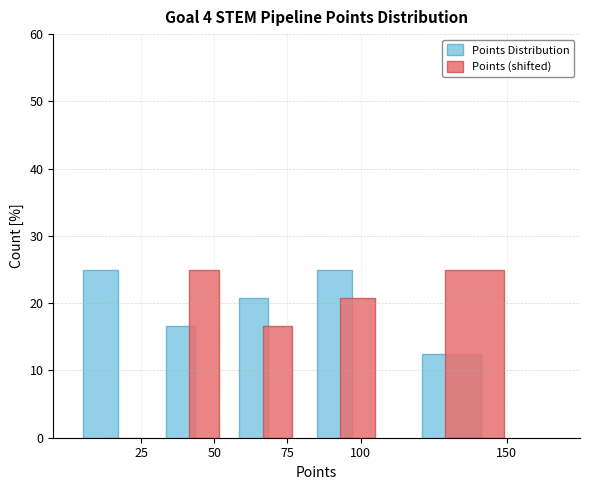

What is the height of the Points (shifted) bar covering 110 to 160 on the x-axis? The values are not printed on the chart, so give them approximately, as read against the axis.

25